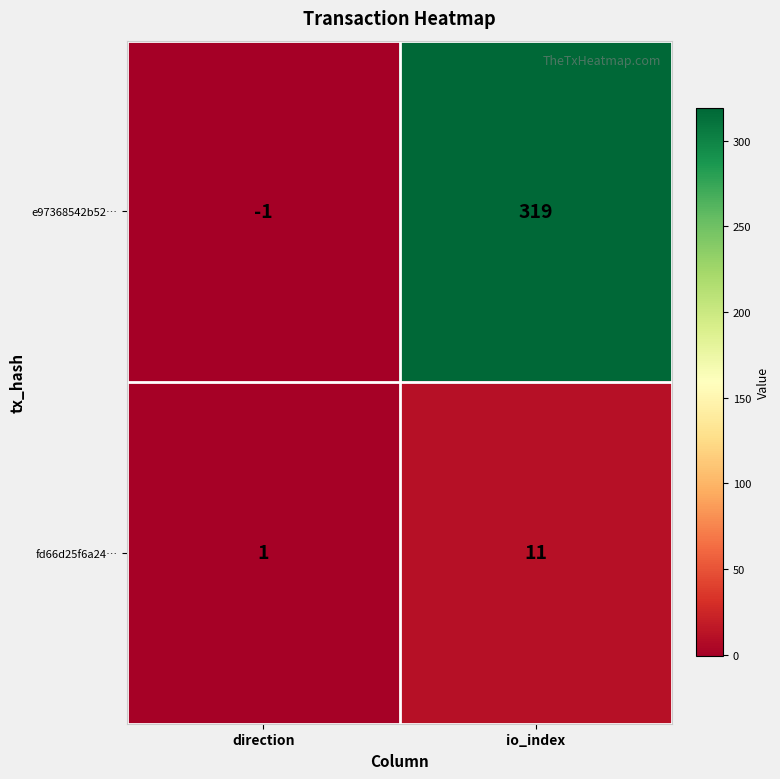

The e97368542b52… series shows 536 at io_index. True or false?

False